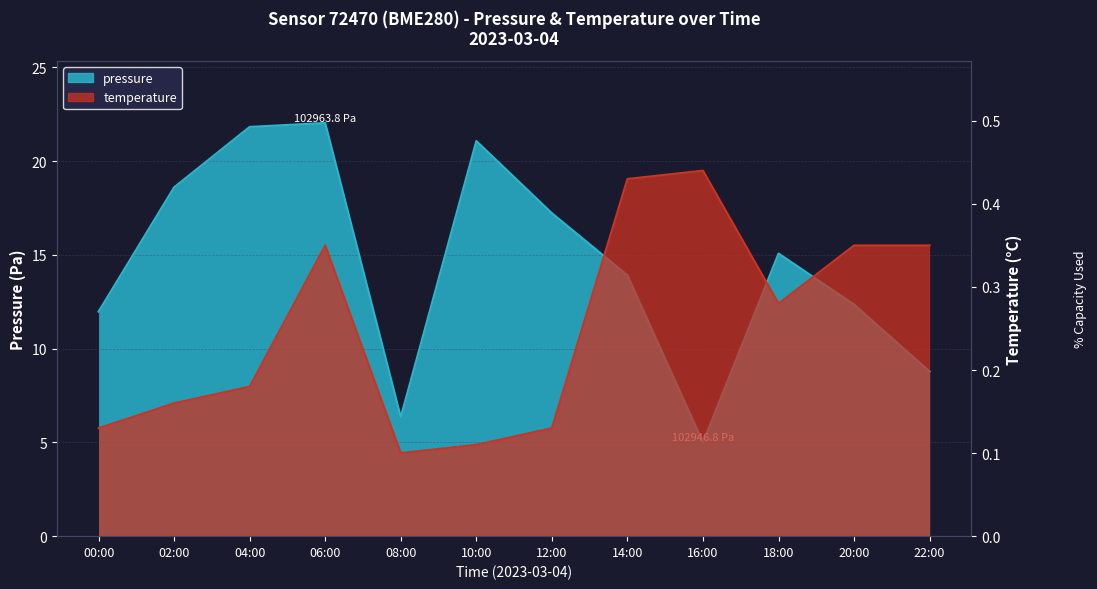

Reading left to right, extract all data points from this chart.

pressure: 12.0	18.6	21.8	22.0	6.4	21.1	17.2	13.9	5.0	15.1	12.4	8.8
temperature: 0.1	0.2	0.2	0.3	0.1	0.1	0.1	0.4	0.4	0.3	0.3	0.3